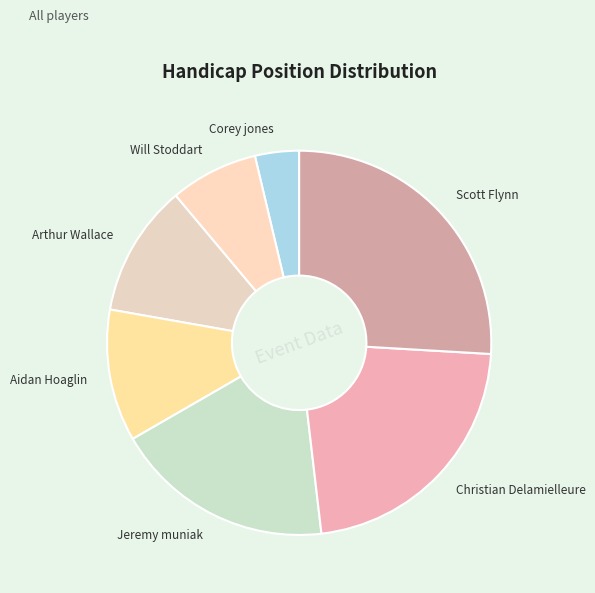

True or false: Will Stoddart accounts for 21% of the total.

False